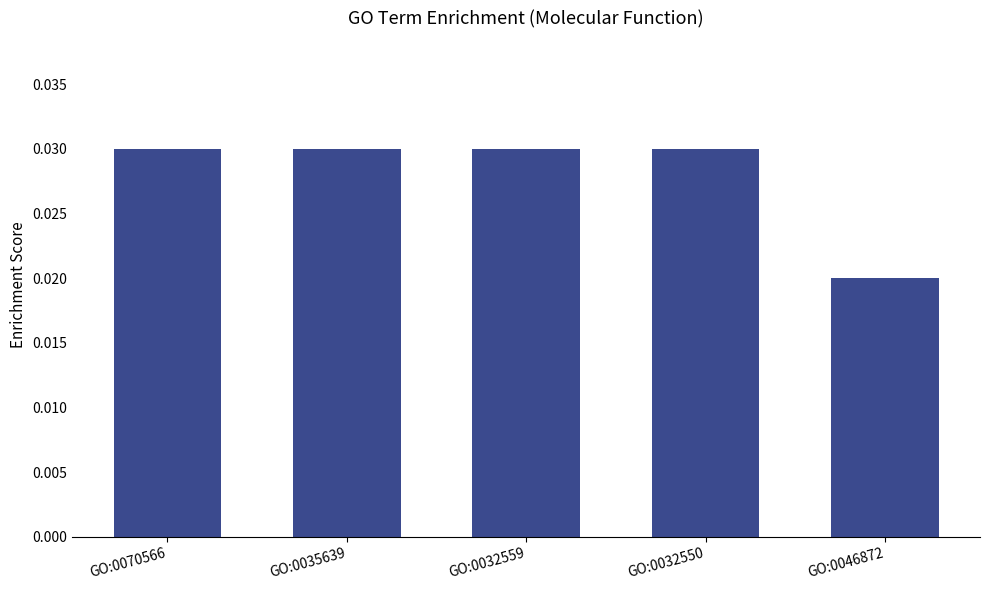

What position from the left is GO:0046872?

5